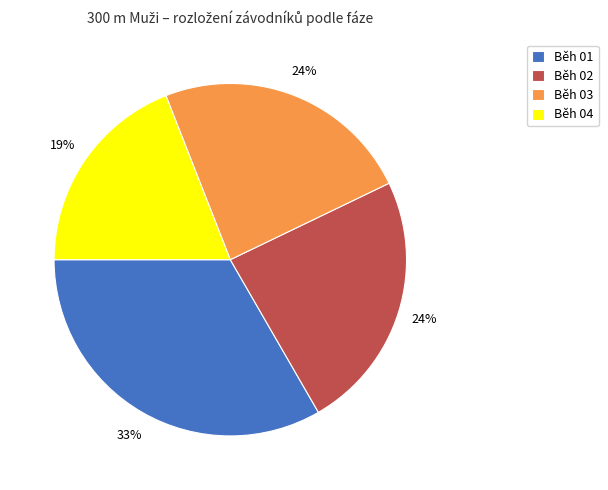

To the nearest percent, what is the difference between the largest and smallest slice percentages?

14%